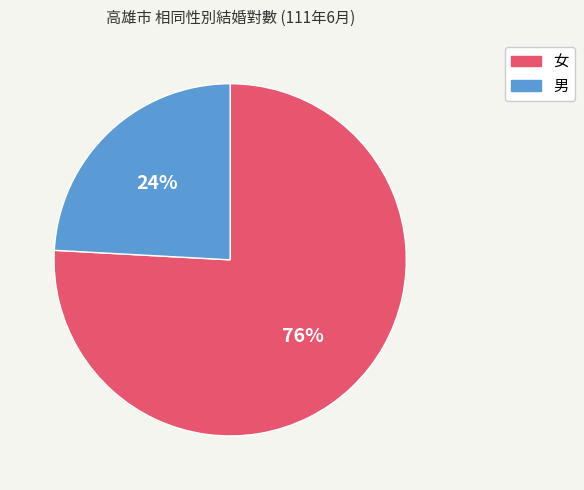

Which category has the biggest portion of the pie?

女